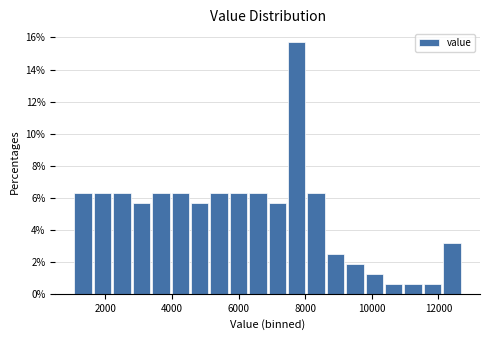

Around what value on the x-axis is the tallest bar? Give the approximate position of its centre, as read against the axis.

7800